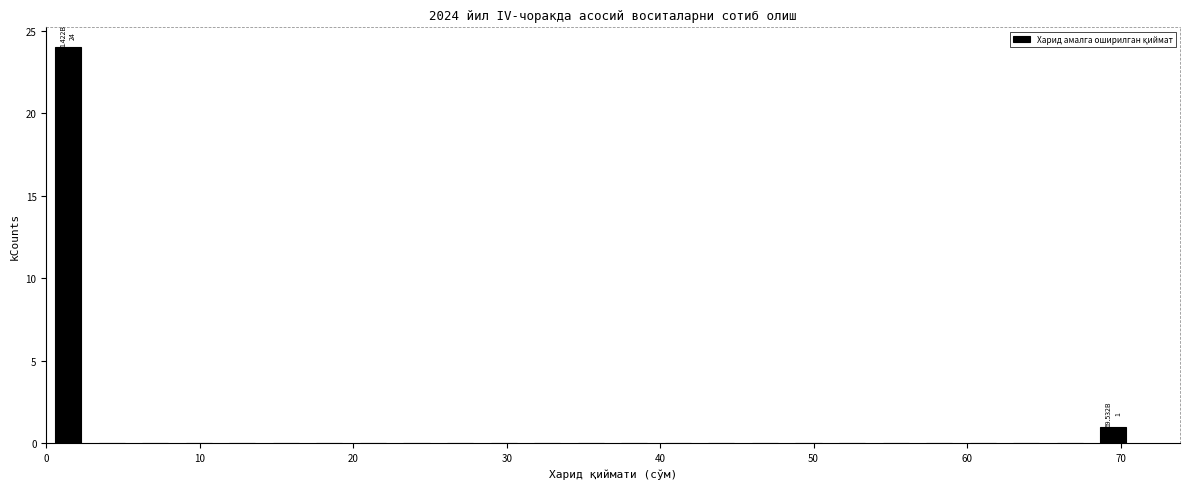

Around what value on the x-axis is the tallest bar? Give the approximate position of its centre, as read against the axis.

1